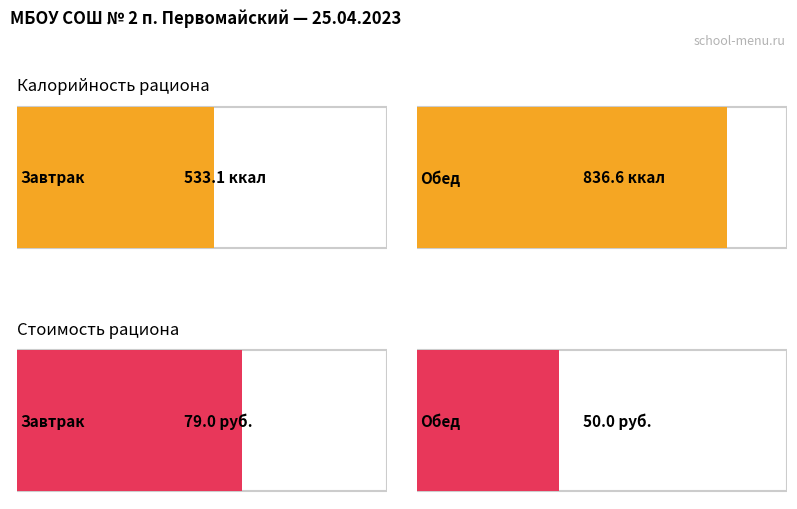

Does the chart contain stacked bars?

No